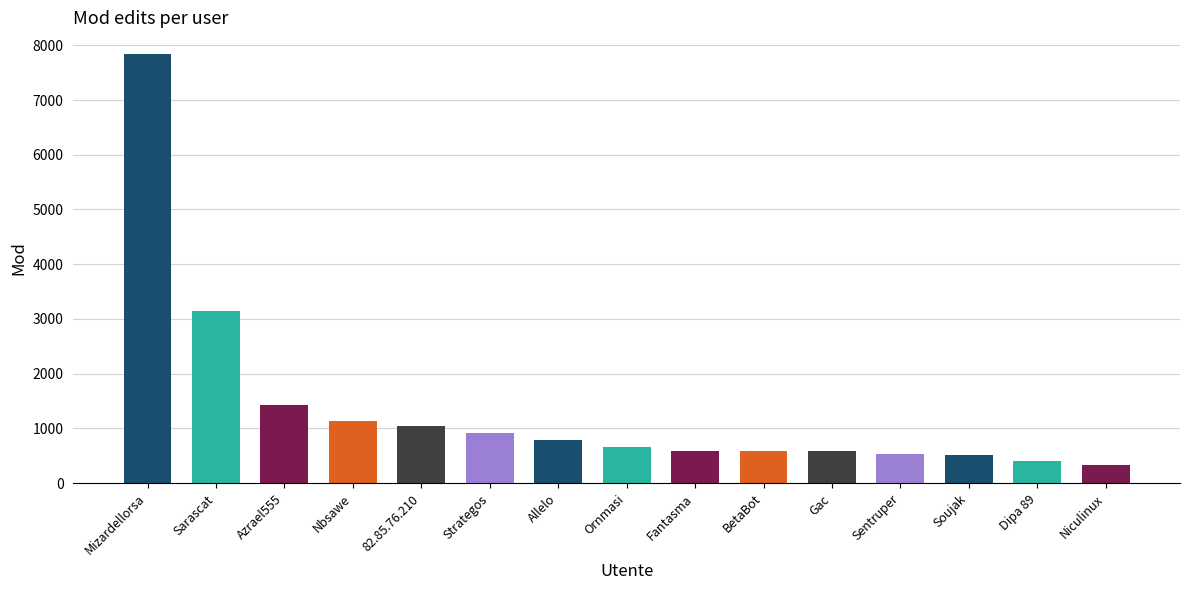

Approximately how many times larger is the value at Sarascat compared to Dipa 89?

7.8